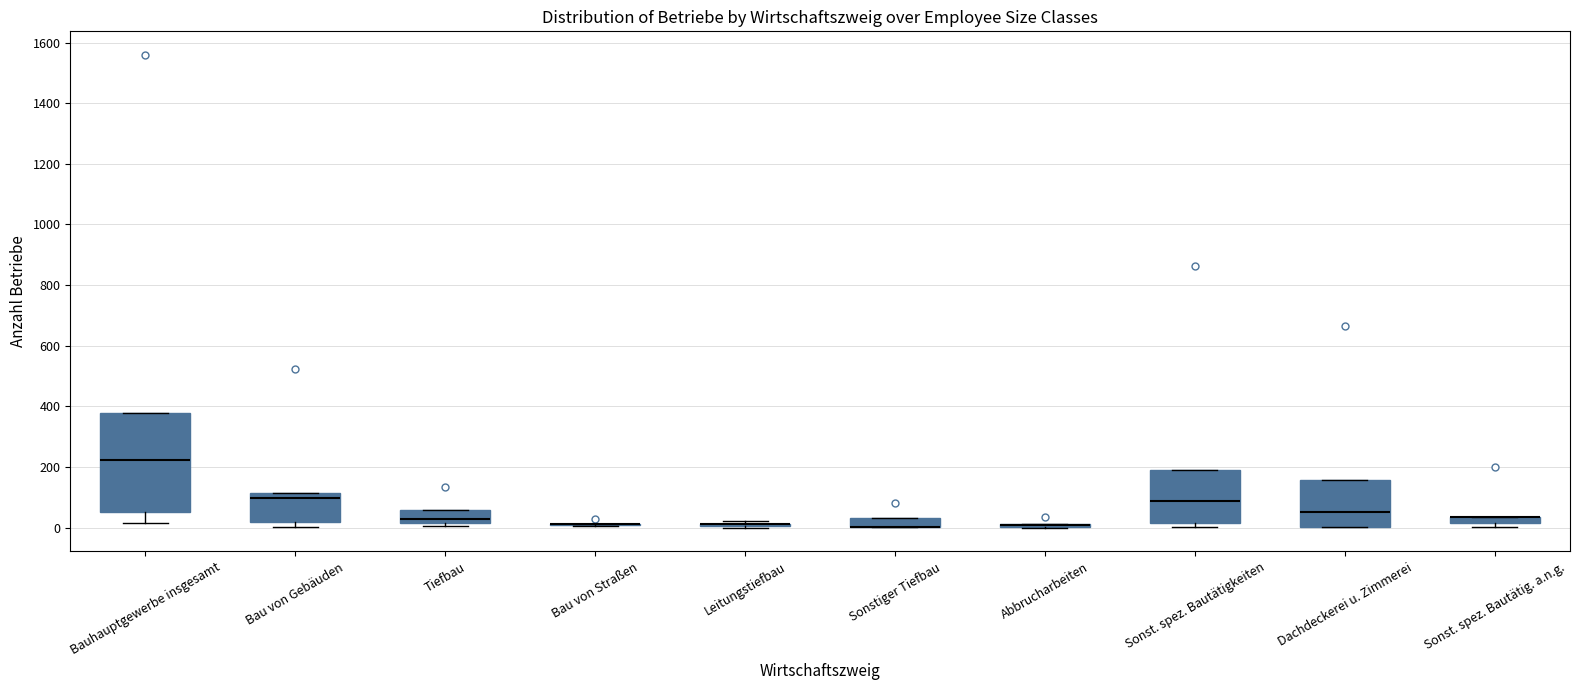

Where is the lower edge of the box for Sonstiger Tiefbau on the y-axis? The values are not printed on the chart, so give them approximately, as read against the axis.

0